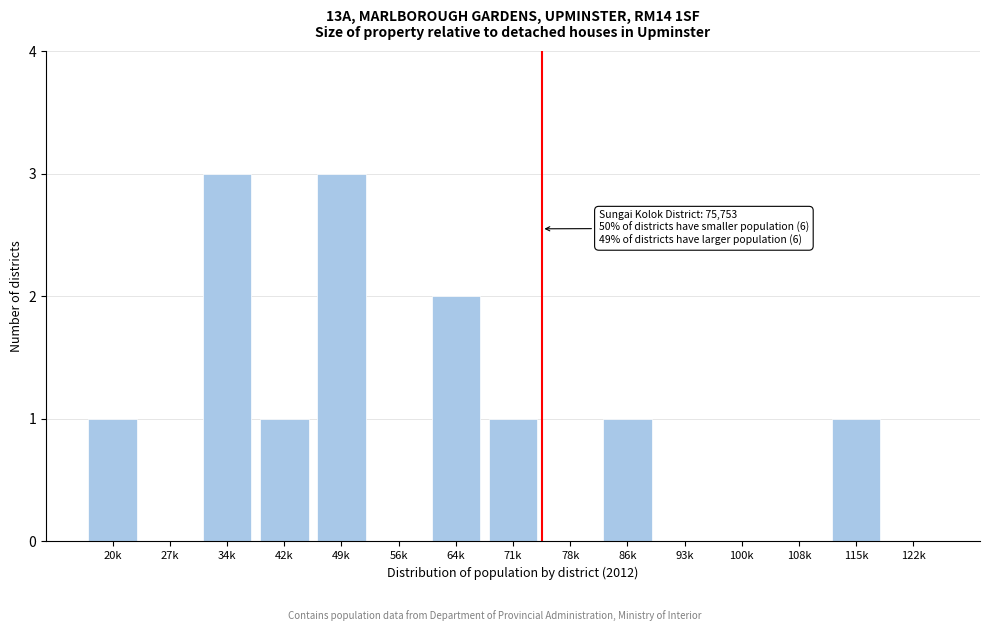

Reading right to left, what are all the values shown in this chart?

122k=0	115k=1	108k=0	100k=0	93k=0	86k=1	78k=0	71k=1	64k=2	56k=0	49k=3	42k=1	34k=3	27k=0	20k=1